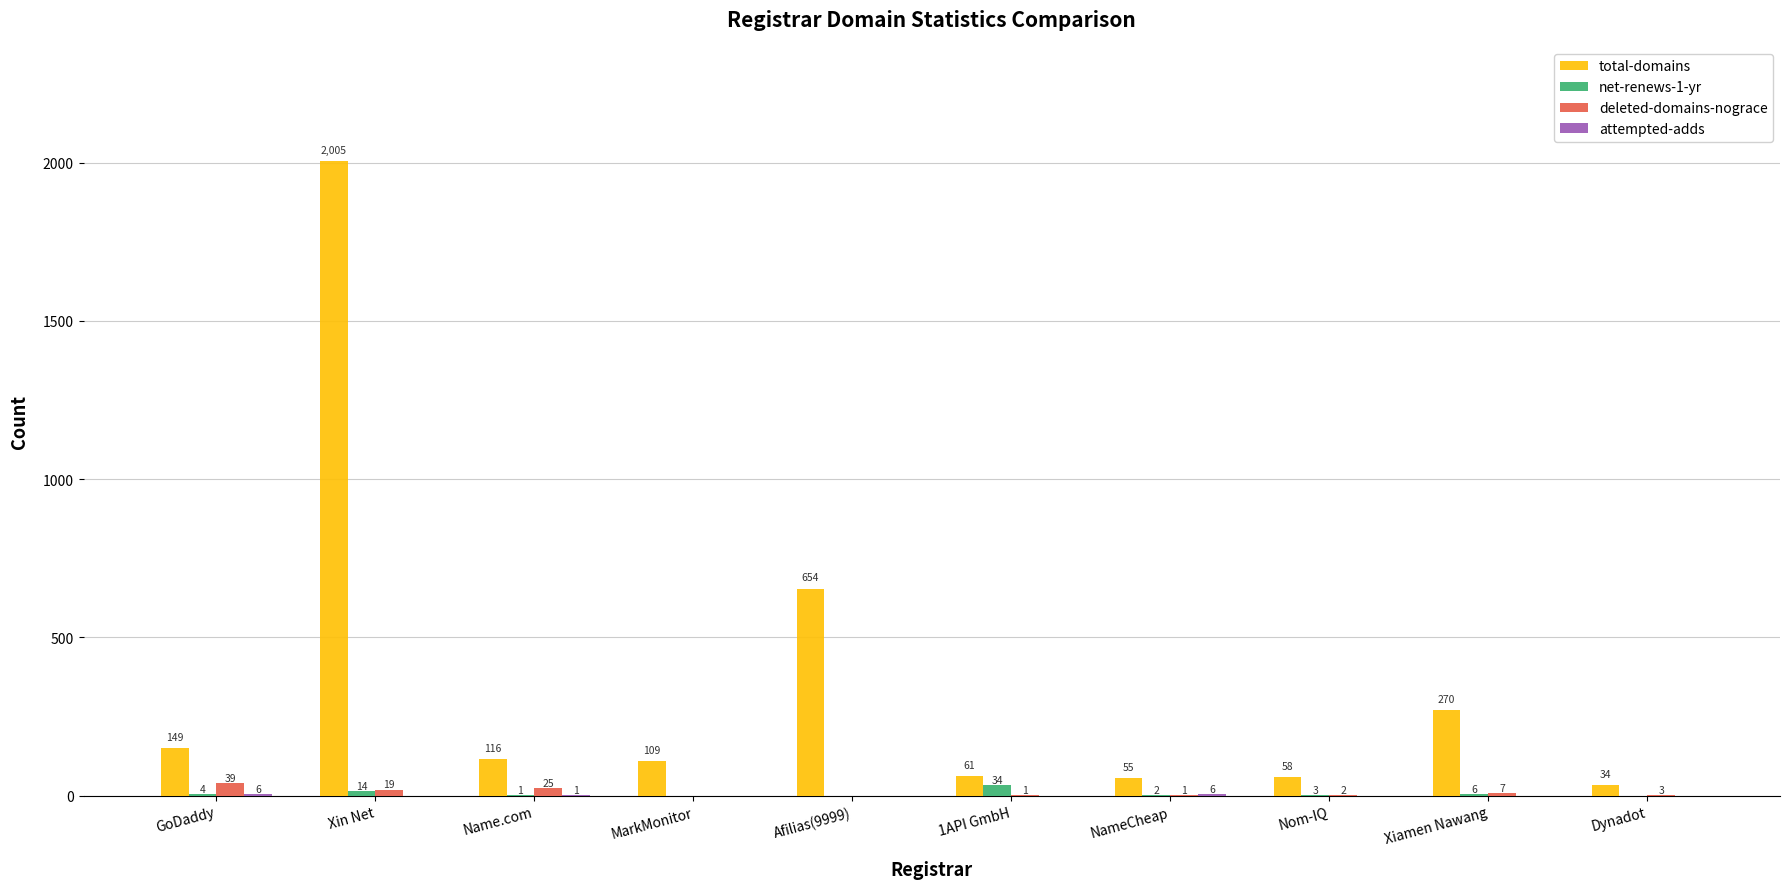

What is the sum of the deleted-domains-nograce values at 1API GmbH and Name.com?

26